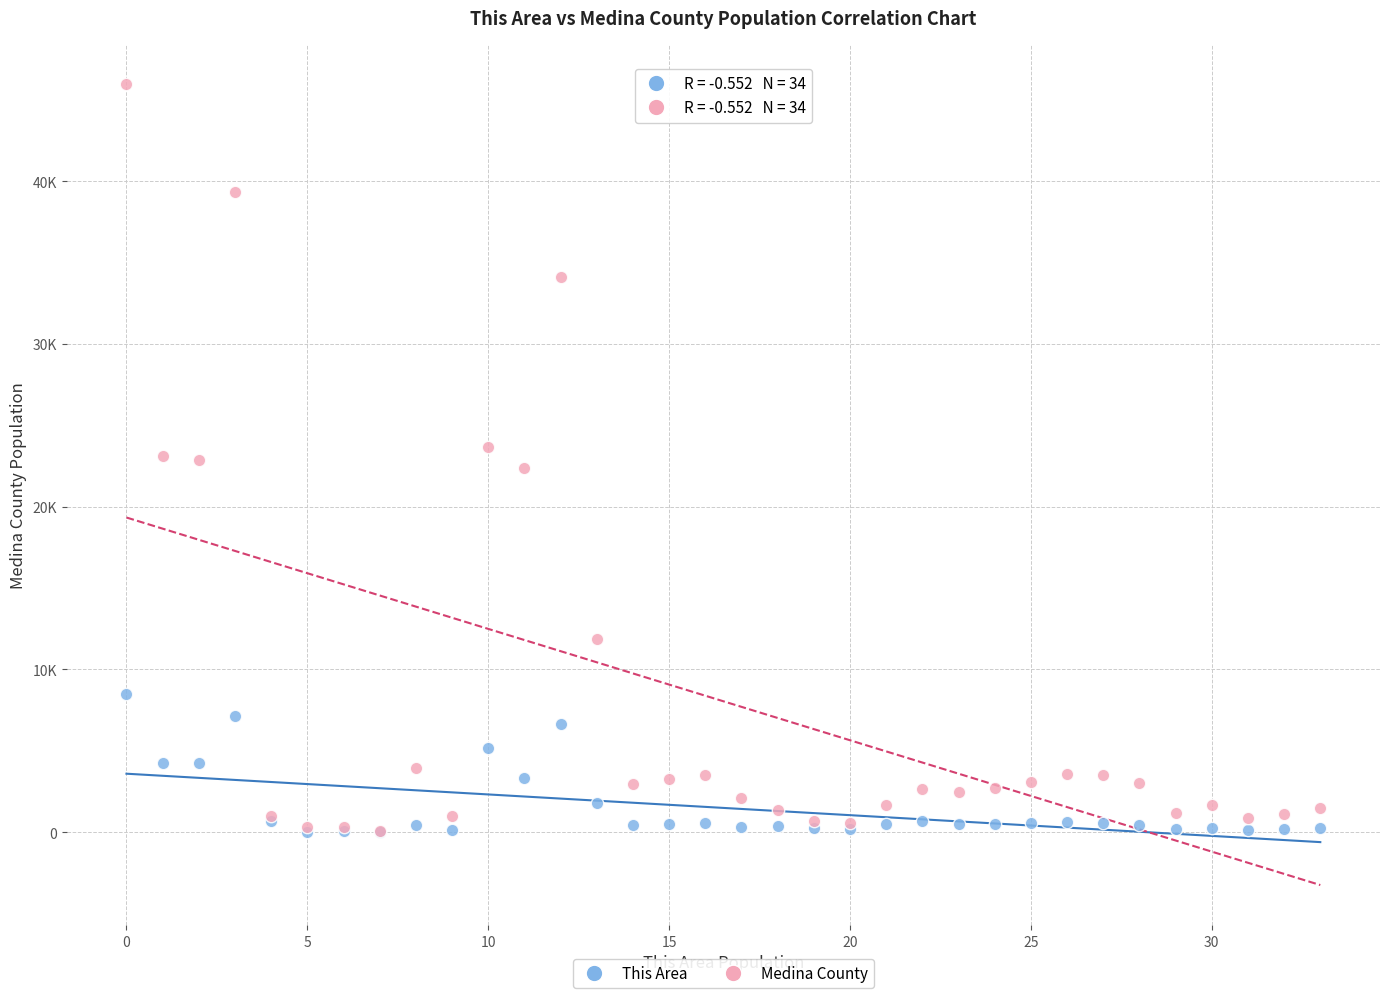

What are all the series names shown in the legend?

This Area, Medina County